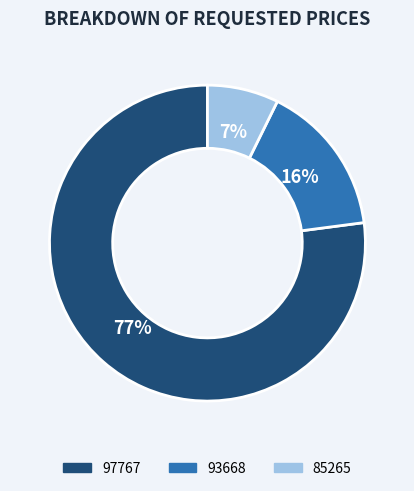

The 93668 slice represents 5% of the pie. True or false?

False